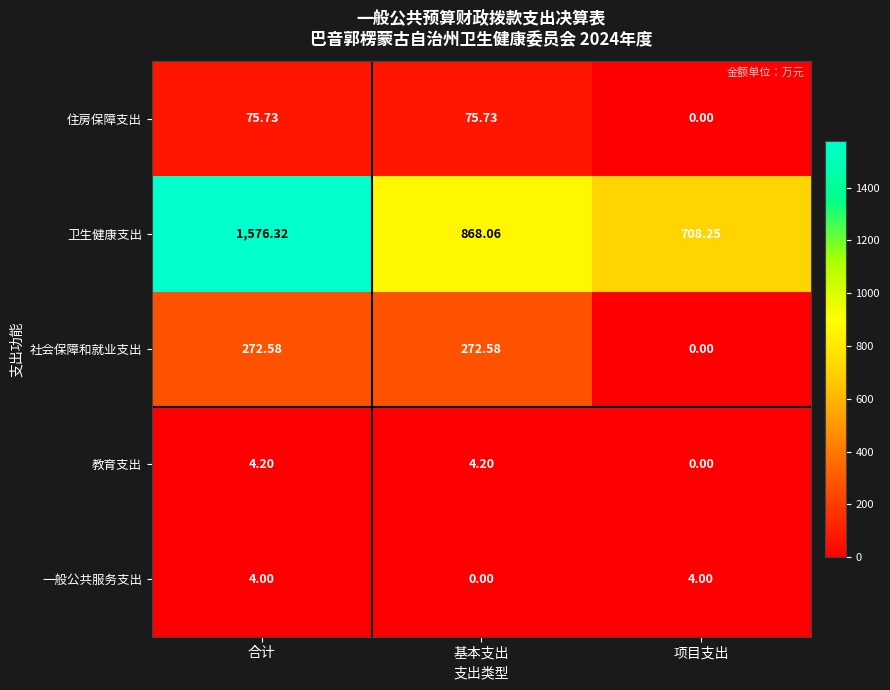

Rank the series by their maximum value, from highest to lowest.

卫生健康支出, 社会保障和就业支出, 住房保障支出, 教育支出, 一般公共服务支出